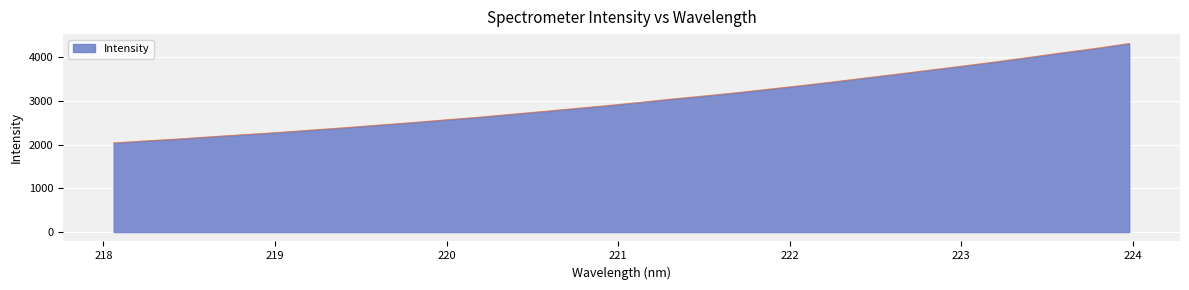

What is the maximum value shown in the chart?

4309.6